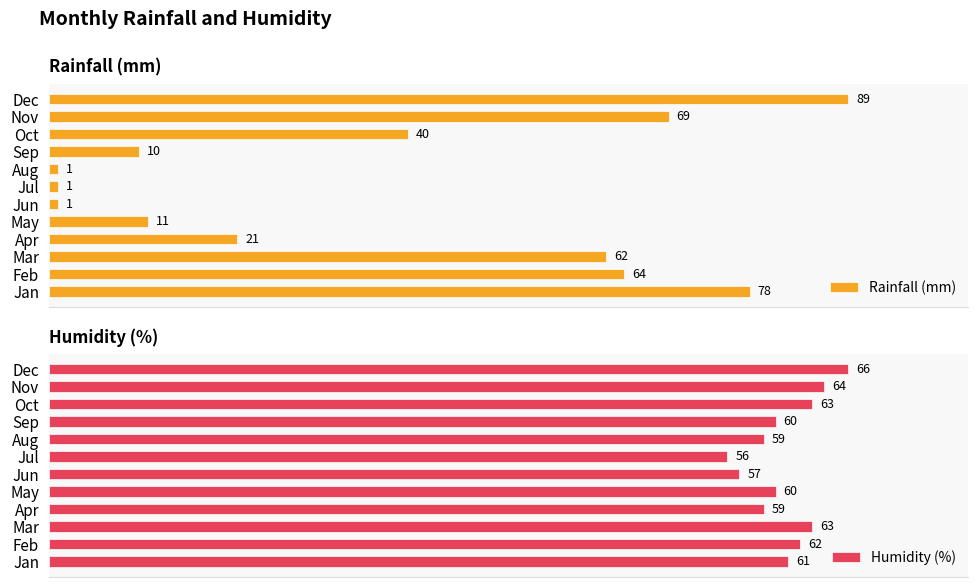

Which category has the highest value in the Rainfall (mm) series?

Dec